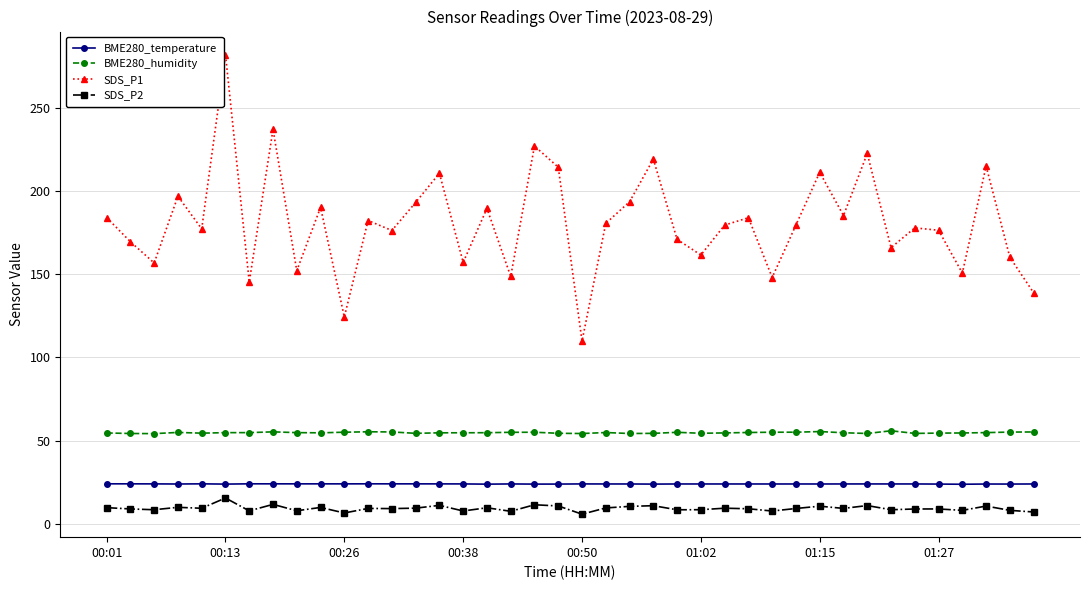

Which series has the widest spread of values?

SDS_P1